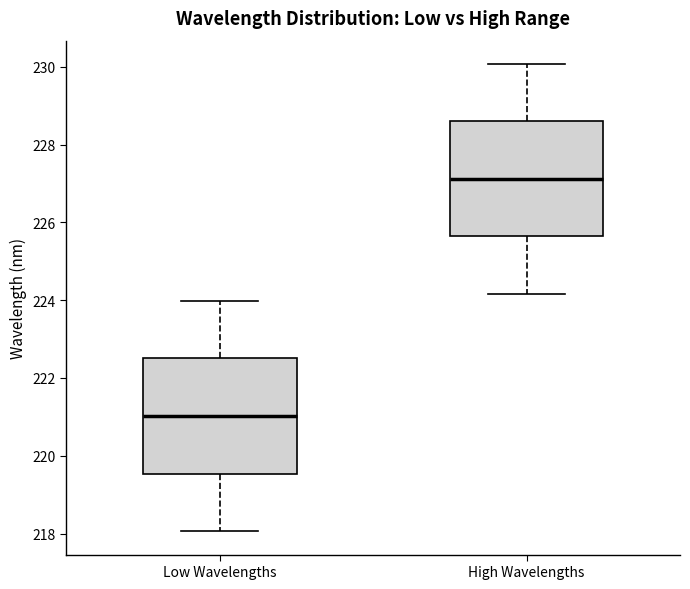

Which box's median line is the highest?

High Wavelengths